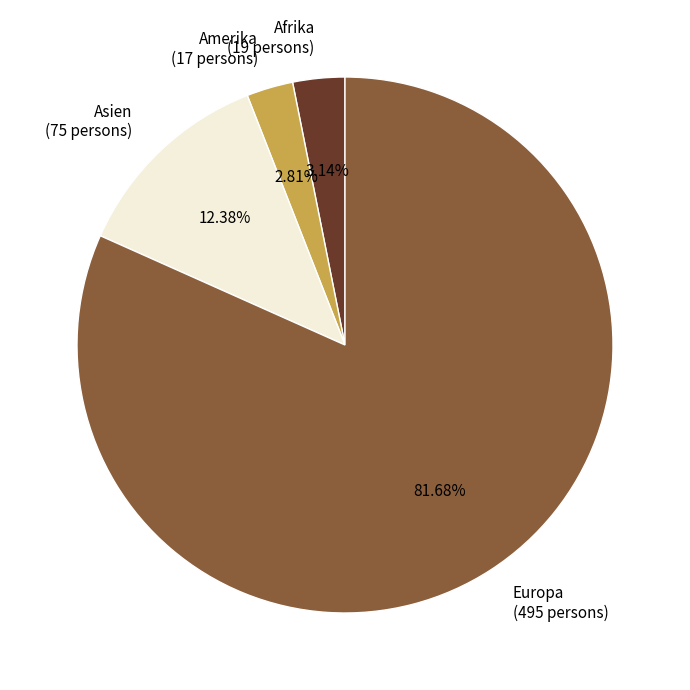

To the nearest percent, what percentage of the pie is Afrika?

3%